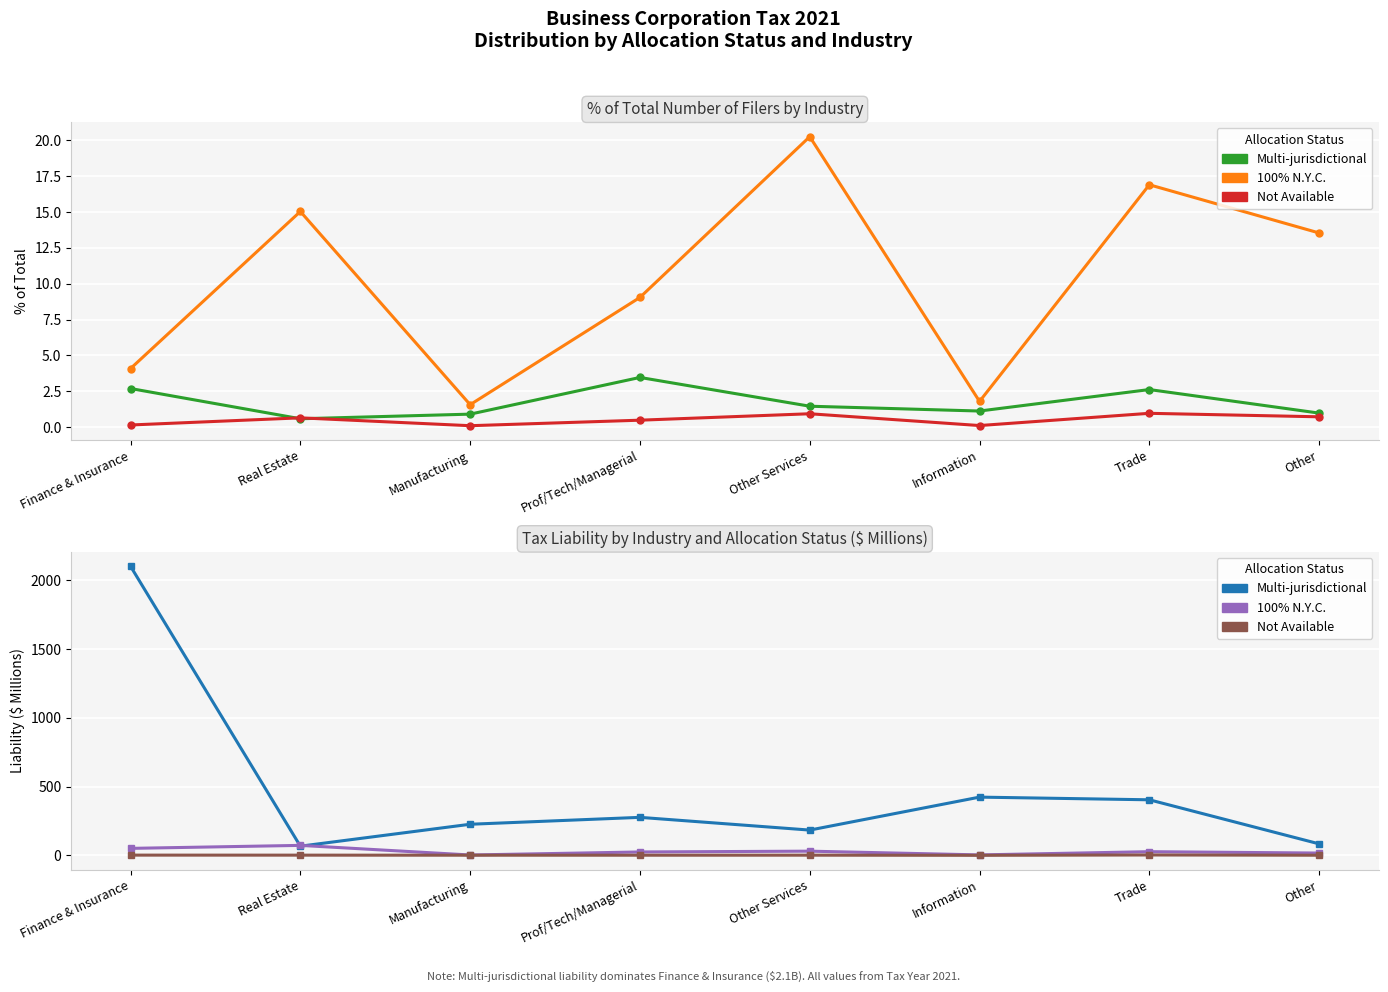

What is the label of the 3rd point from the left?

Manufacturing